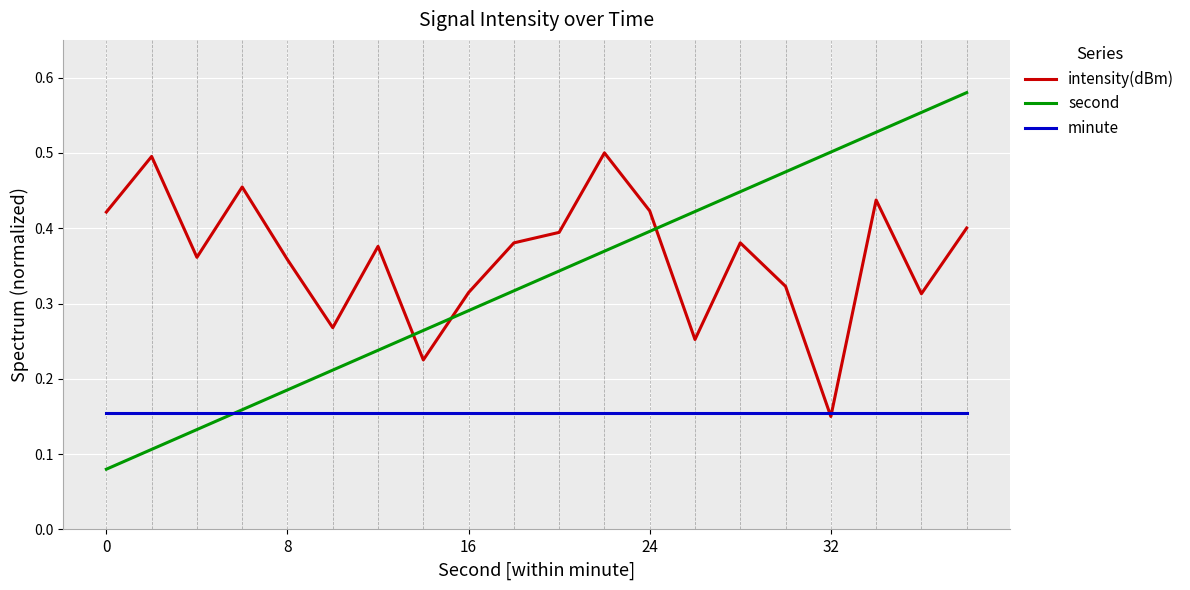

Which series has the widest spread of values?

second